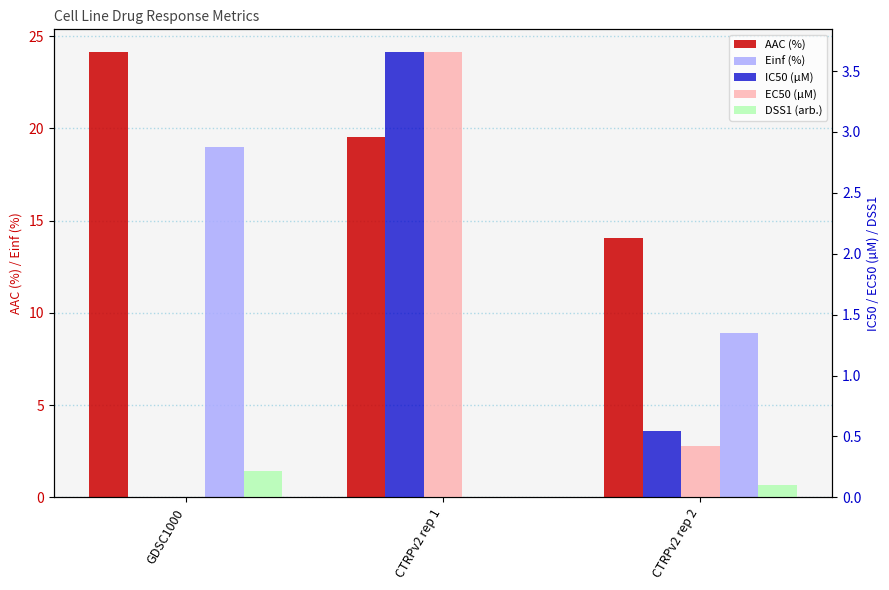

What position from the right is CTRPv2 rep 2?

1